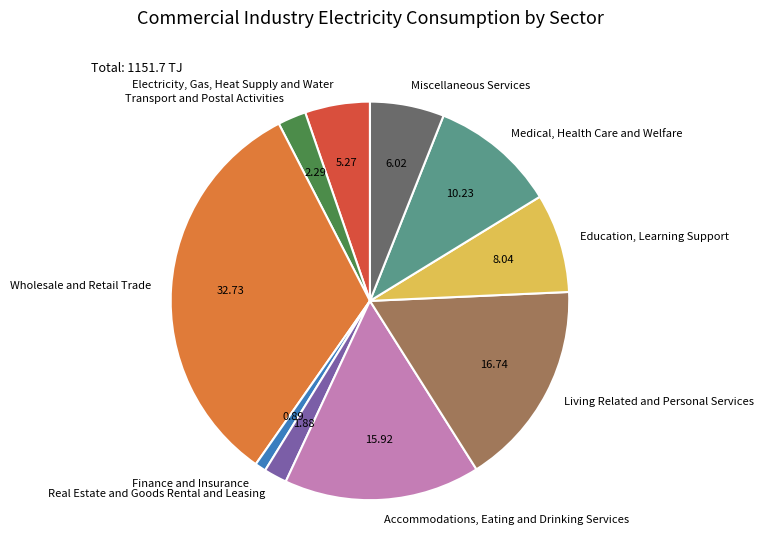

True or false: Real Estate and Goods Rental and Leasing accounts for 2% of the total.

True